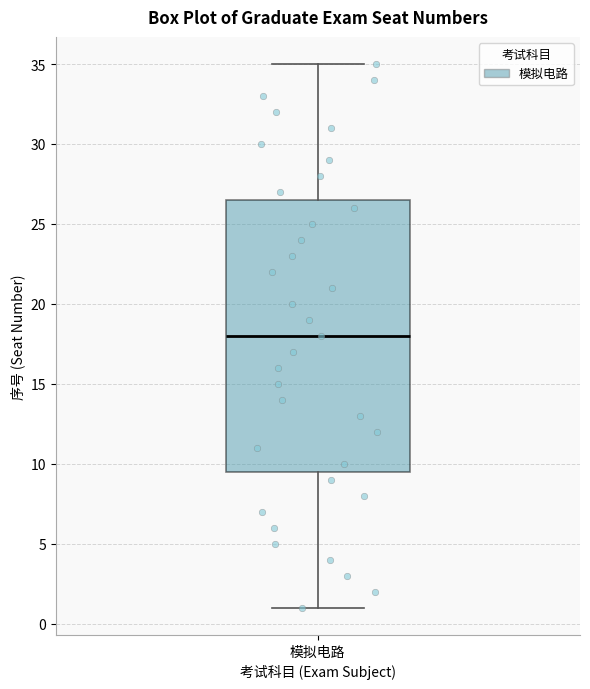

Read this box plot against the y-axis: the position of the median line, the range covered by the box, and the ends of both whiskers. The values are not printed on the chart, so give them approximately, as read against the axis.

median 18.0, box 9.5 to 26.5, whiskers 1.0 to 35.0